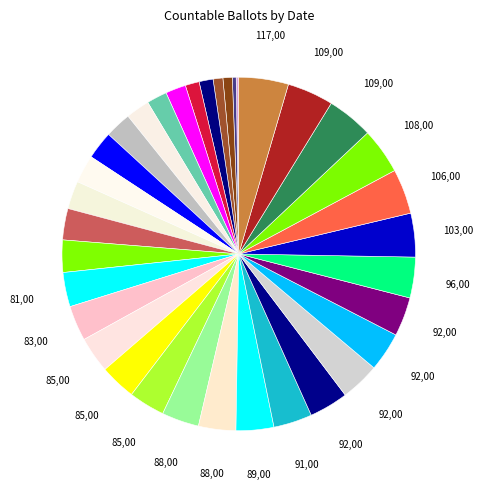

Which category has the smallest portion of the pie?

20-Jan